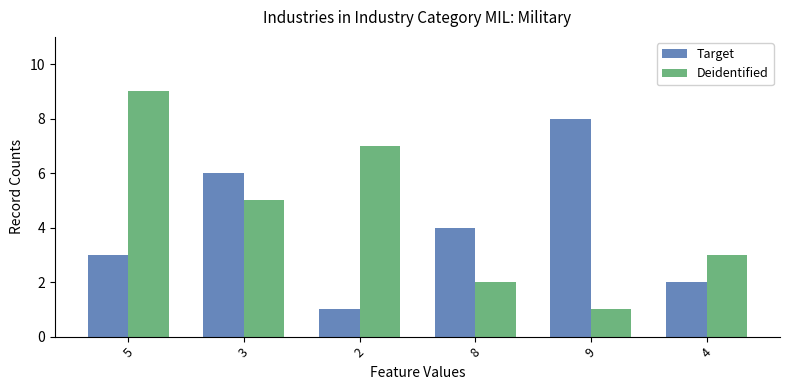

What is the total value across all series at 3?

11